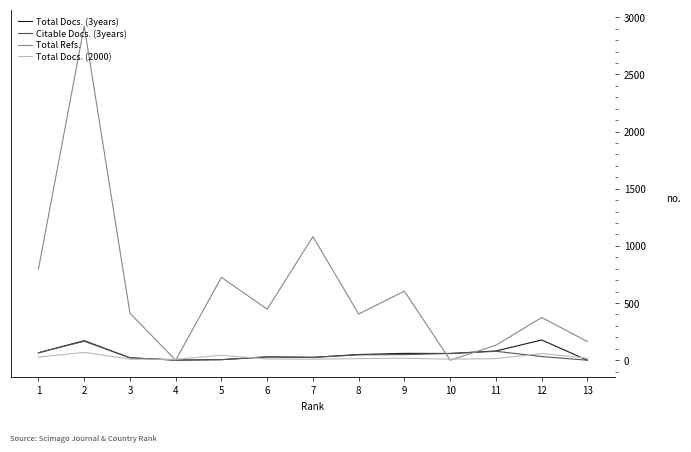

Is the value of Total Refs. at 13 greater than the value of Citable Docs. (3years) at 13?

Yes